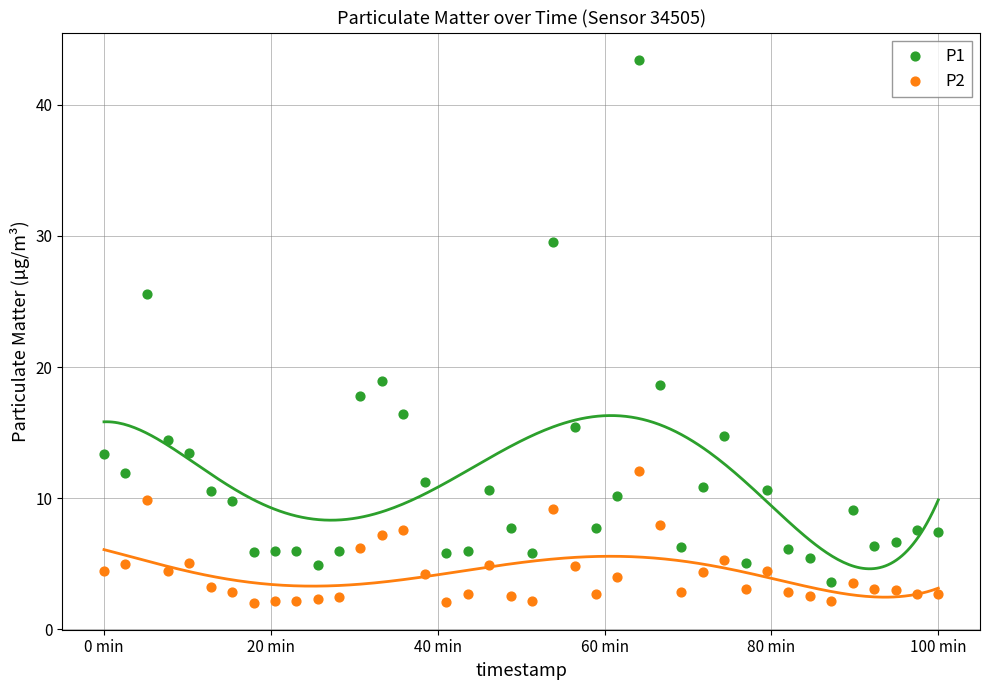

Which series contains the highest Y value?

P1